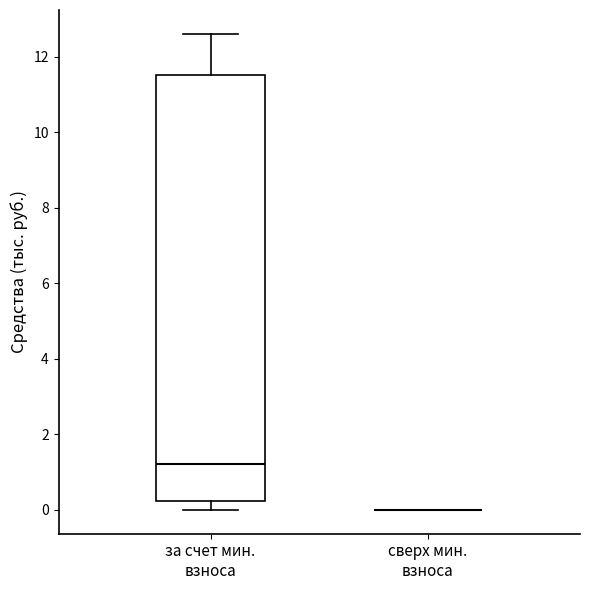

Reading left to right, read every box against the y-axis: the position of its median line, the range the box covers, and the ends of its whiskers. The values are not printed on the chart, so give them approximately, as read against the axis.

за счет мин. взноса: median 1.2, box 0.2 to 11.6, whiskers 0.0 to 12.6
сверх мин. взноса: box collapsed to a line at 0.0, whiskers 0.0 to 0.0